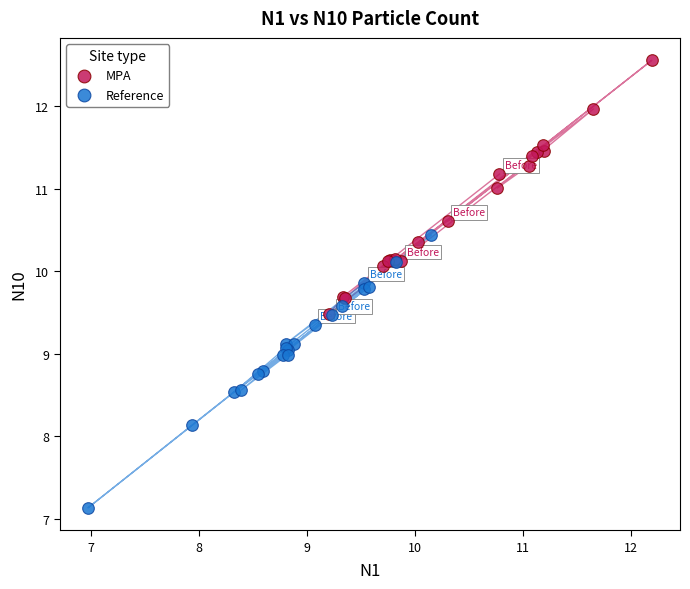

Which series contains the highest Y value?

MPA